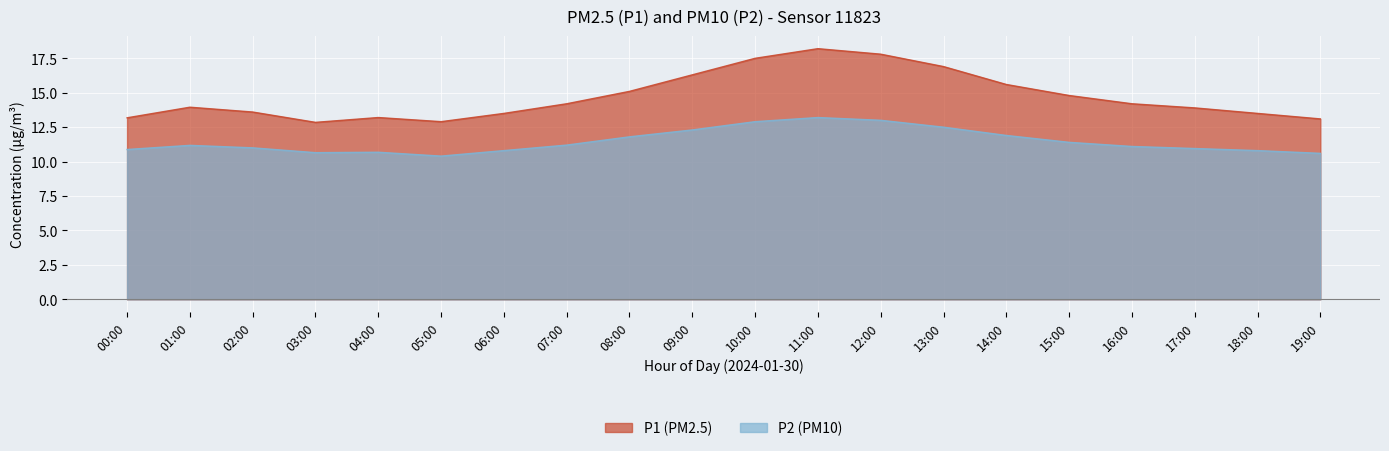

Rank the series at 16:00 from highest to lowest value.

P1, P2